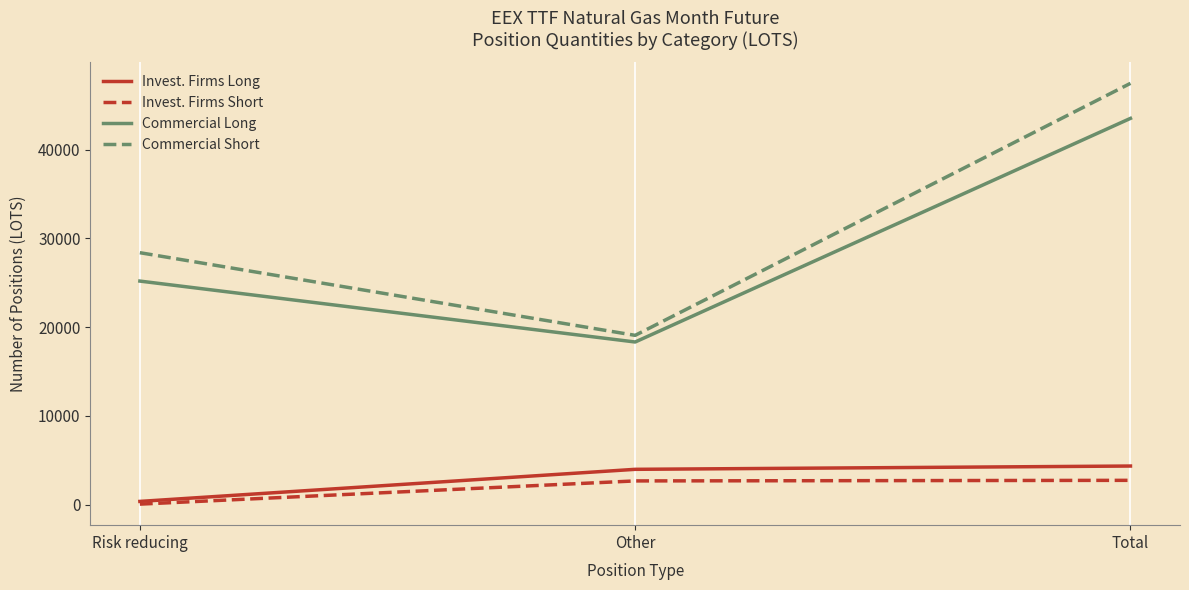

What is the difference between the Commercial Short values at Risk reducing and Total?

19080.6